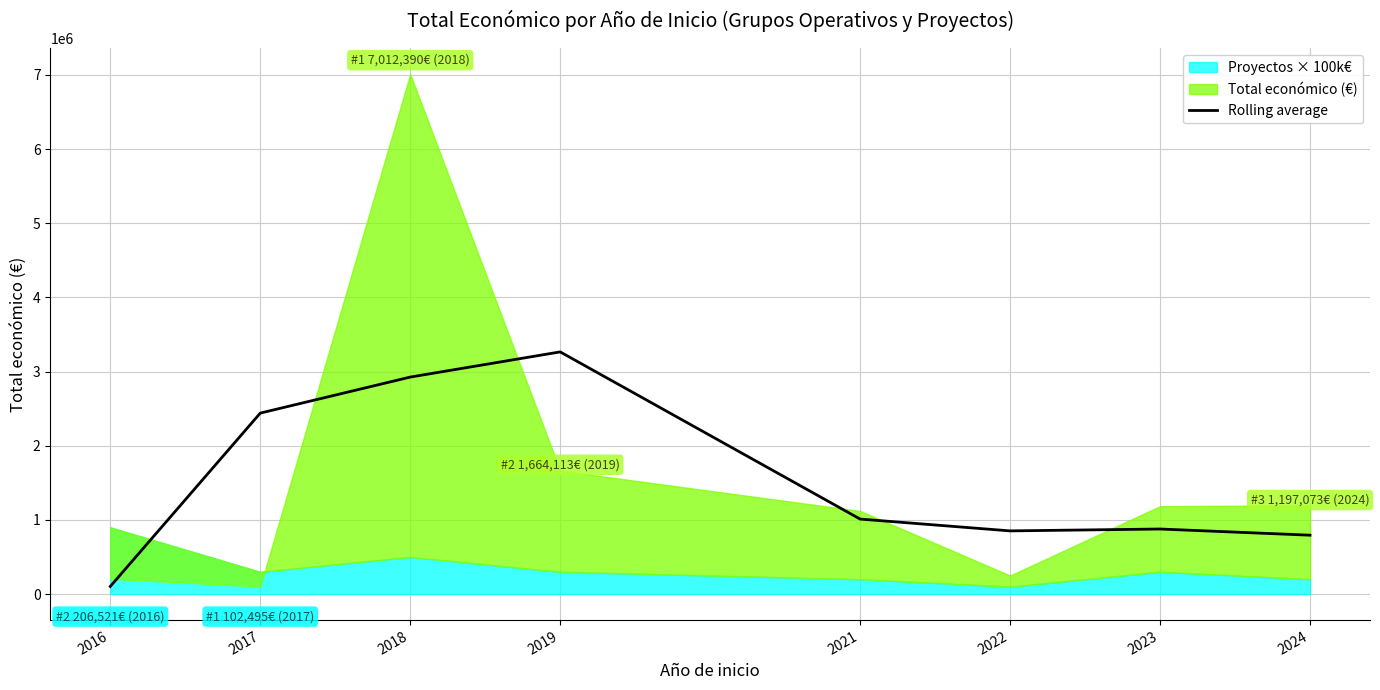

What is the difference between the maximum and minimum values?

3162881.0